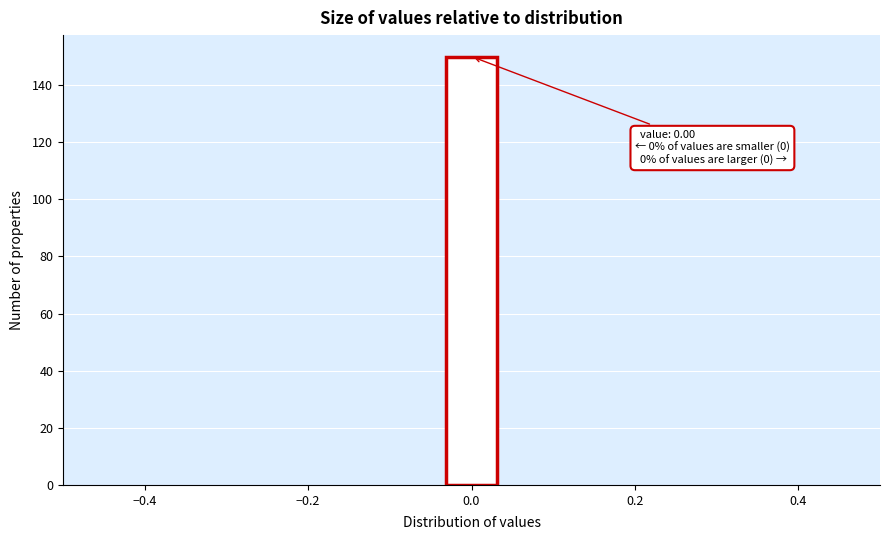

Read against the x-axis, roughly where is the centre of the tallest bar?

0.00